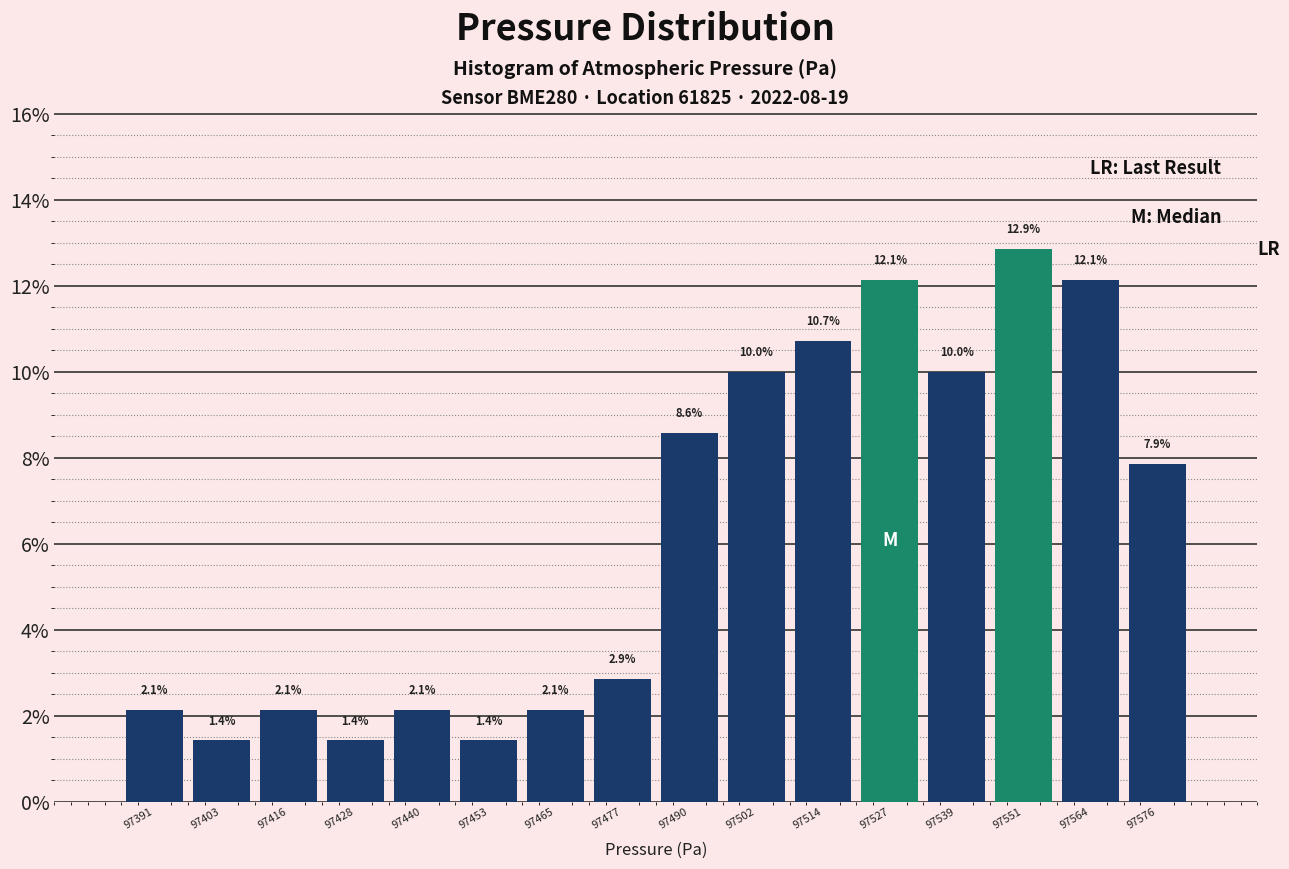

Over which range of the x-axis is the bar tallest?

97546 to 97558